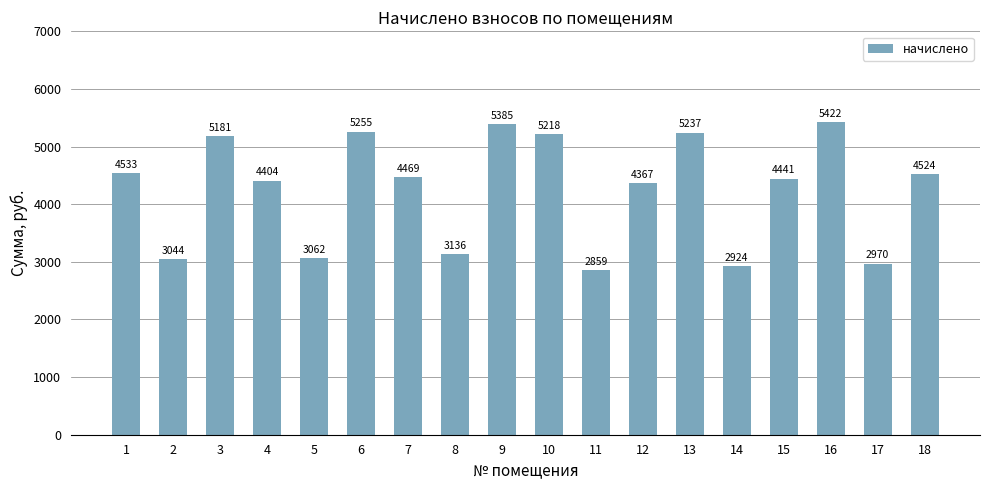

What is the difference between the maximum and minimum values?

2562.8